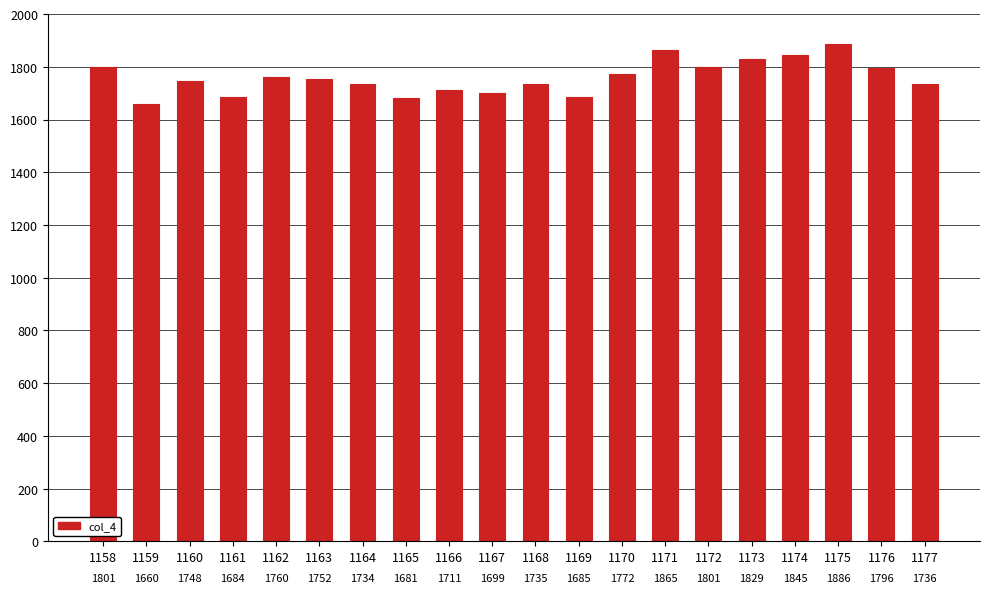

What value does the data have at 1171, to the nearest 5?

1865